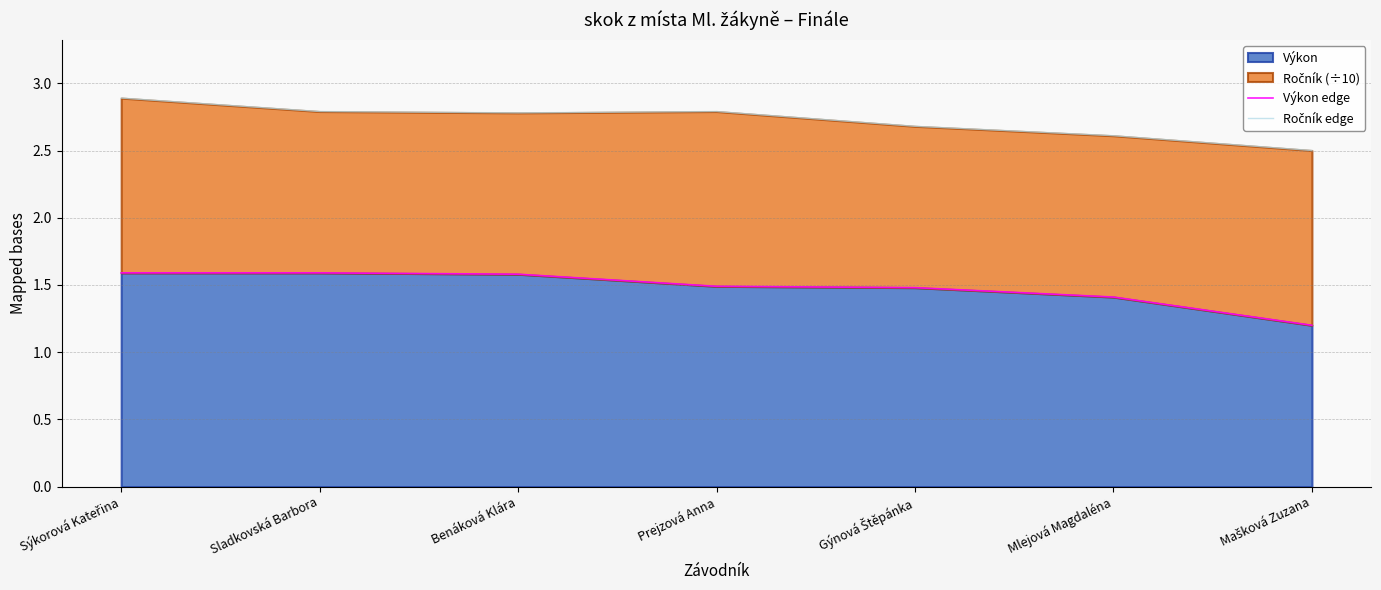

The value of Výkon at Mlejová Magdaléna is 2.5. True or false?

False